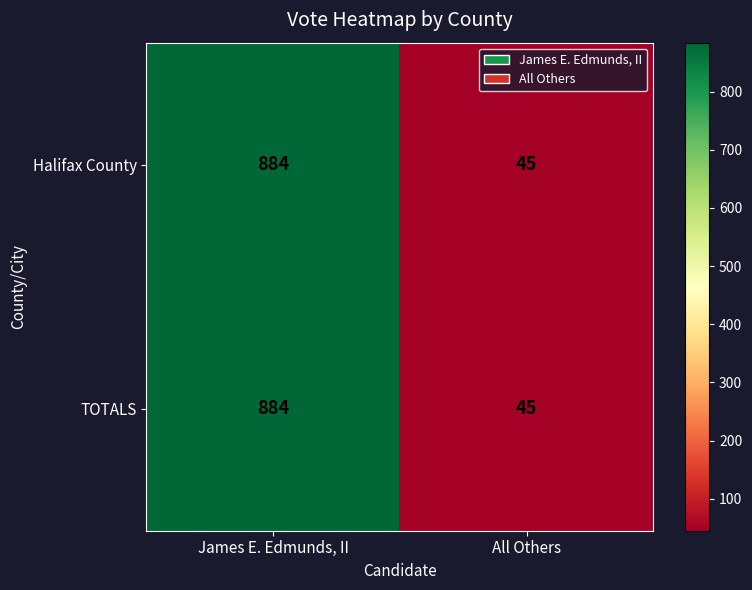

Reading left to right, what are all the values shown in this chart?

Halifax County: James E. Edmunds, II=884	All Others=45
TOTALS: James E. Edmunds, II=884	All Others=45